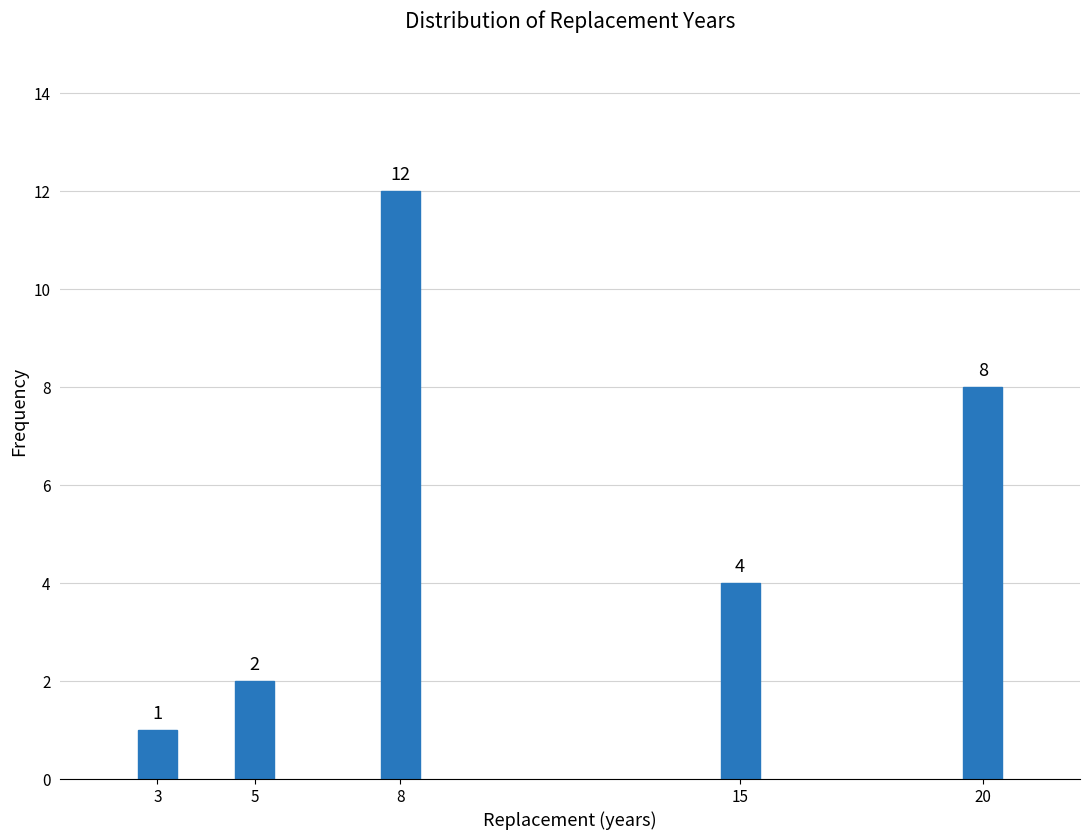

Reading left to right, what are all the values shown in this chart?

3=1	5=2	8=12	15=4	20=8